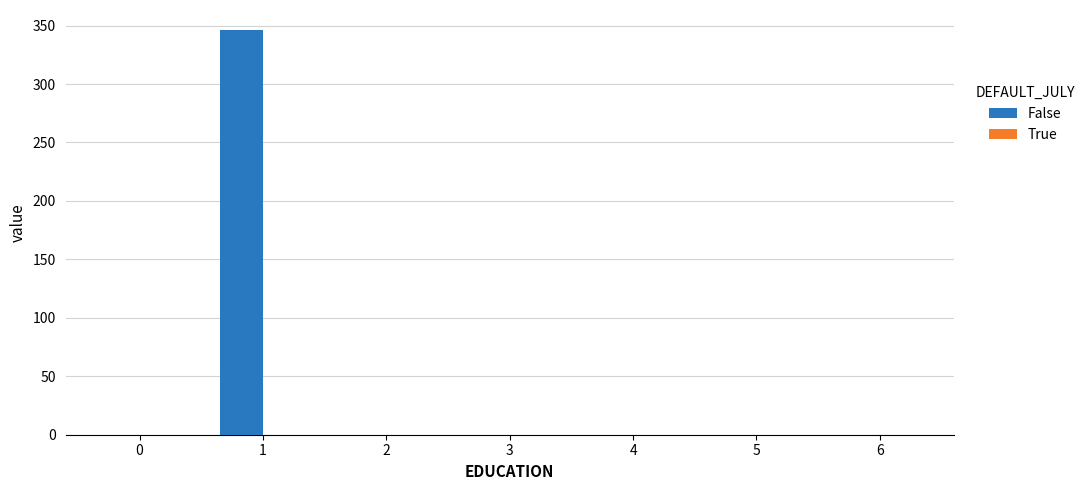

Are the bars grouped side by side (vs. stacked)?

No